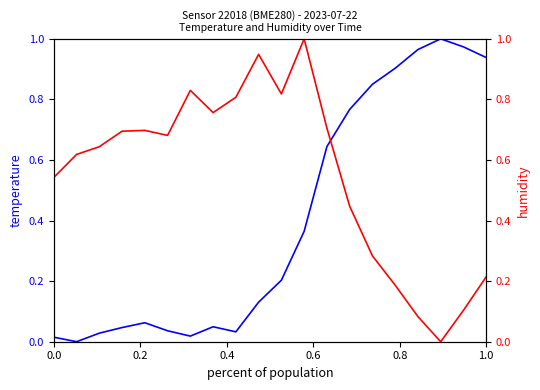

Does the chart display data point markers on the line(s)?

No